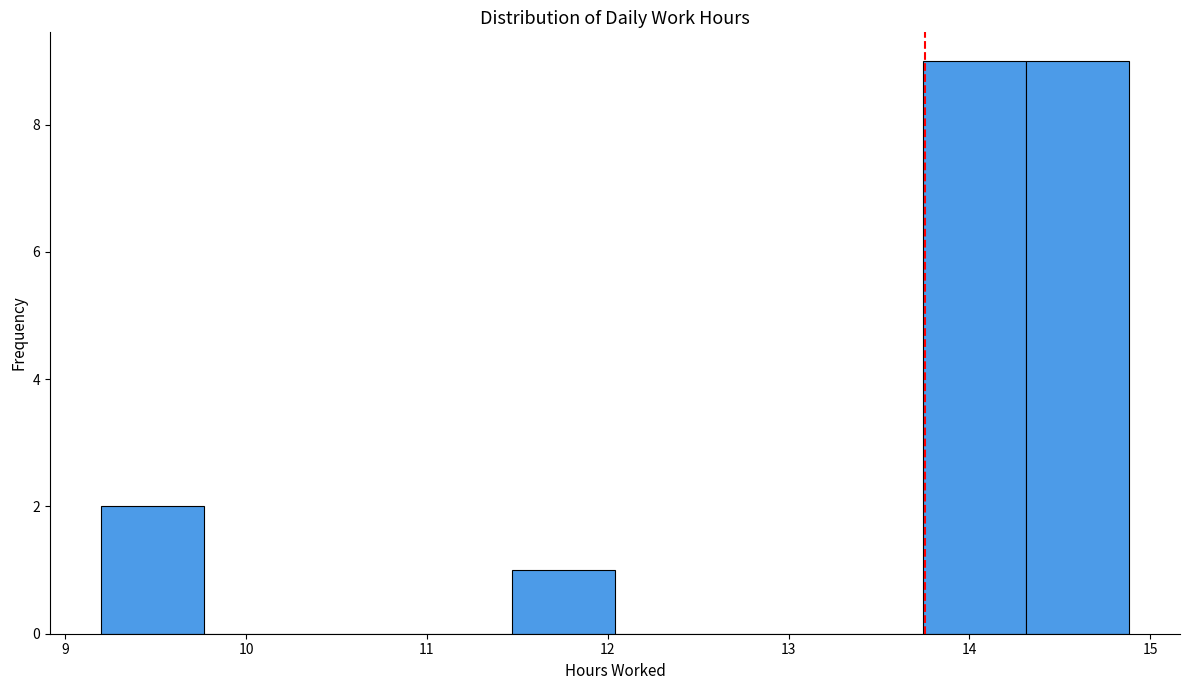

Reading left to right, list every bar in this chart as the range it spans on the x-axis followed by its height. Neither the bar edges nor the heights are printed on the chart, so give them approximately, as read against the axes.

9.2 to 9.8: 2
9.8 to 10.3: 0
10.3 to 10.9: 0
10.9 to 11.5: 0
11.5 to 12.0: 1
12.0 to 12.6: 0
12.6 to 13.2: 0
13.2 to 13.7: 0
13.7 to 14.3: 9
14.3 to 14.9: 9